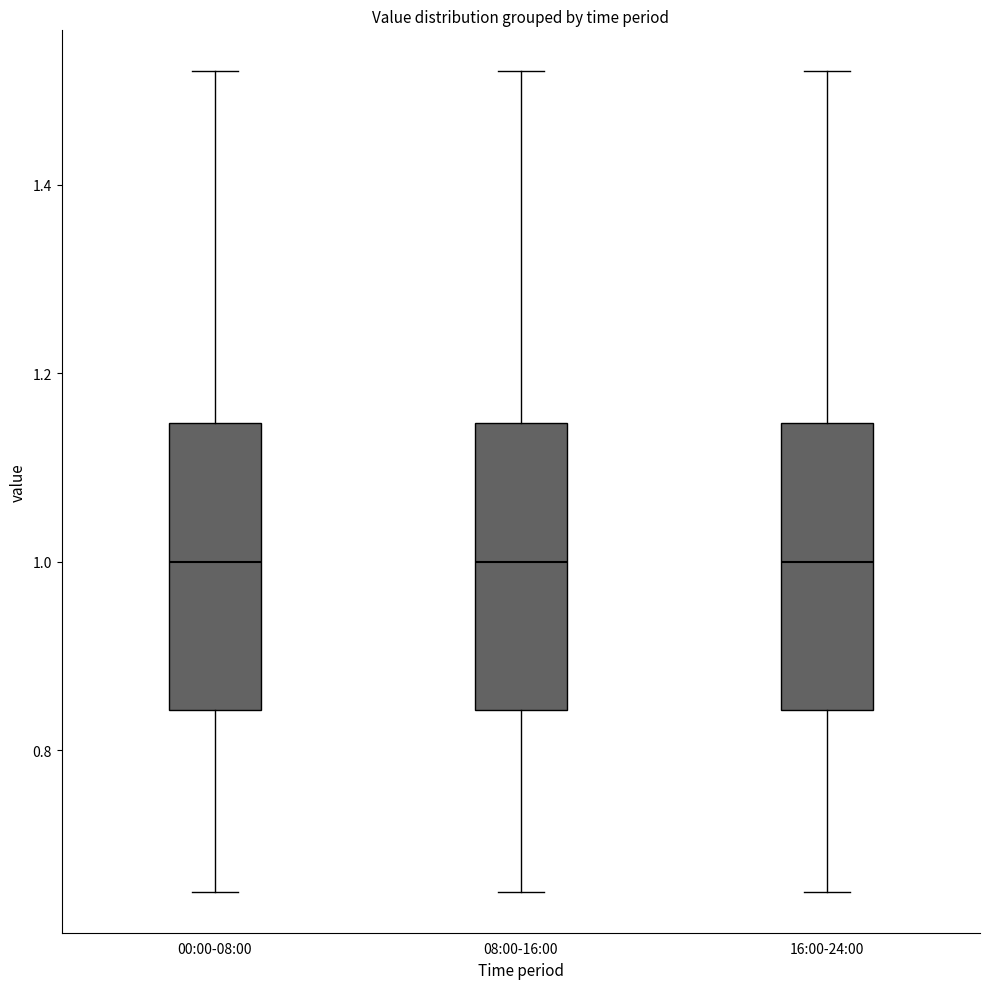

Reading left to right, read every box against the y-axis: the position of its median line, the range the box covers, and the ends of its whiskers. The values are not printed on the chart, so give them approximately, as read against the axis.

00:00-08:00: median 1.00, box 0.84 to 1.14, whiskers 0.66 to 1.52
08:00-16:00: median 1.00, box 0.84 to 1.14, whiskers 0.66 to 1.52
16:00-24:00: median 1.00, box 0.84 to 1.14, whiskers 0.66 to 1.52